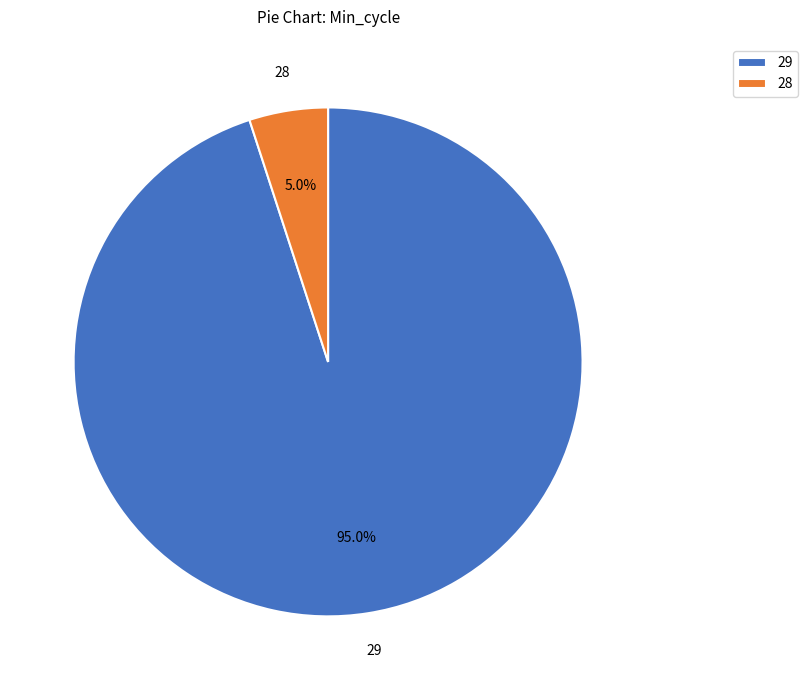

What percentage is the 29 slice, to the nearest percent?

95%